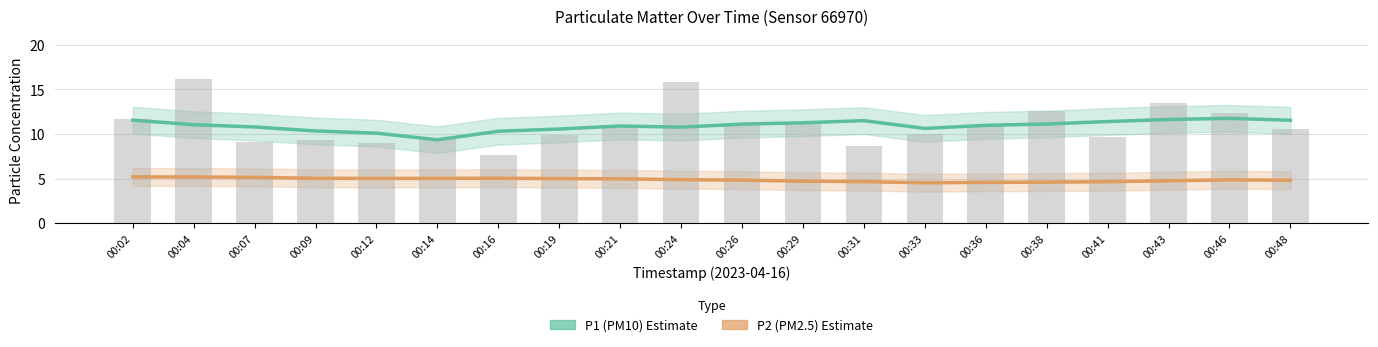

Reading left to right, list all the values displayed in this chart.

P1 (PM10): 00:02=11.6	00:04=11.0	00:07=10.8	00:09=10.3	00:12=10.1	00:14=9.4	00:16=10.3	00:19=10.6	00:21=10.9	00:24=10.8	00:26=11.1	00:29=11.3	00:31=11.5	00:33=10.6	00:36=11.0	00:38=11.1	00:41=11.4	00:43=11.6	00:46=11.8	00:48=11.5
P2 (PM2.5): 00:02=5.2	00:04=5.2	00:07=5.1	00:09=5.0	00:12=5.0	00:14=5.0	00:16=5.0	00:19=5.0	00:21=5.0	00:24=4.9	00:26=4.8	00:29=4.7	00:31=4.7	00:33=4.5	00:36=4.6	00:38=4.6	00:41=4.6	00:43=4.8	00:46=4.9	00:48=4.8